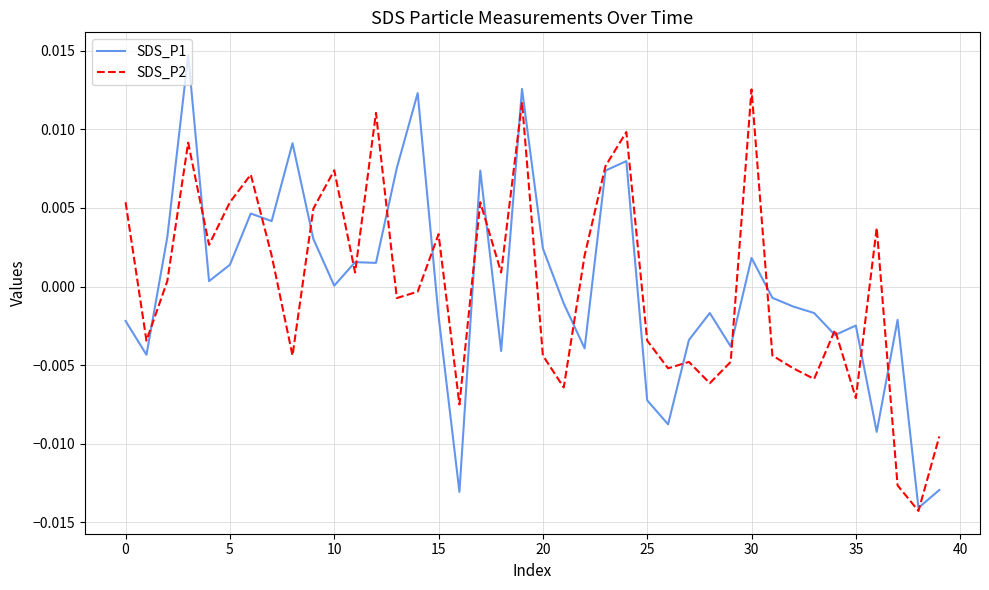

Rank the series by their maximum value, from lowest to highest.

SDS_P2, SDS_P1